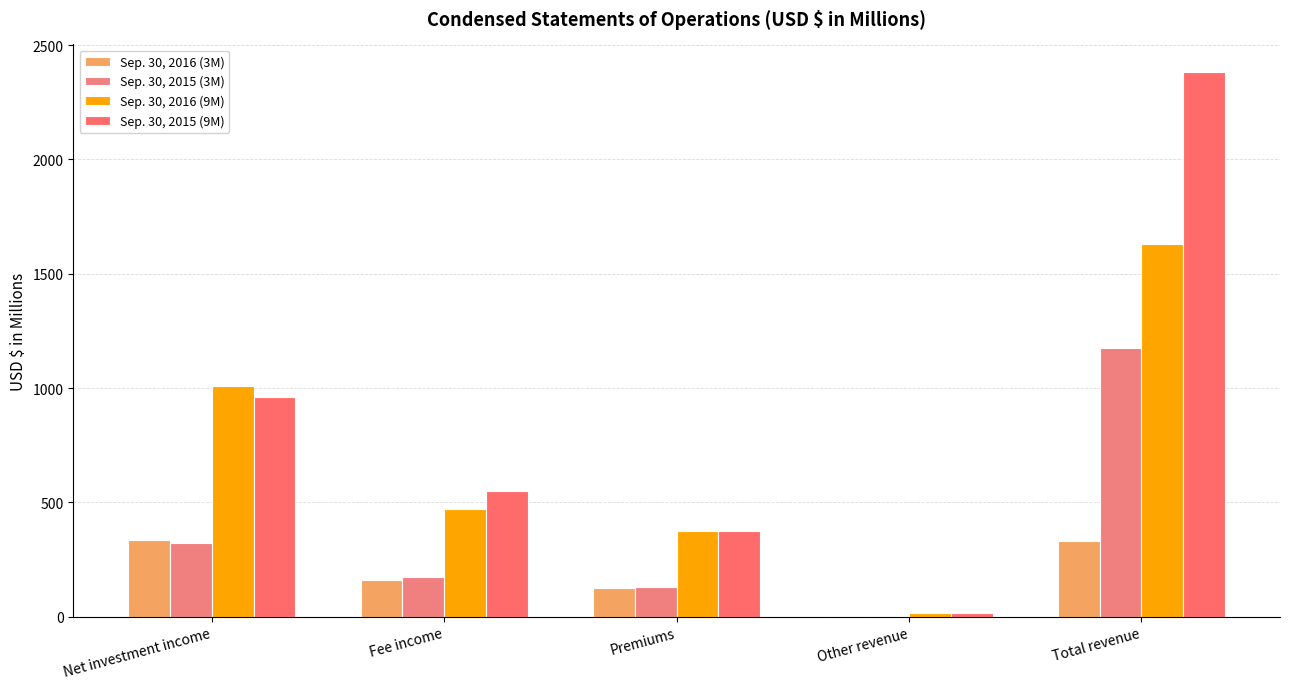

Which category has the lowest value in the Sep. 30, 2015 (3M) series?

Other revenue